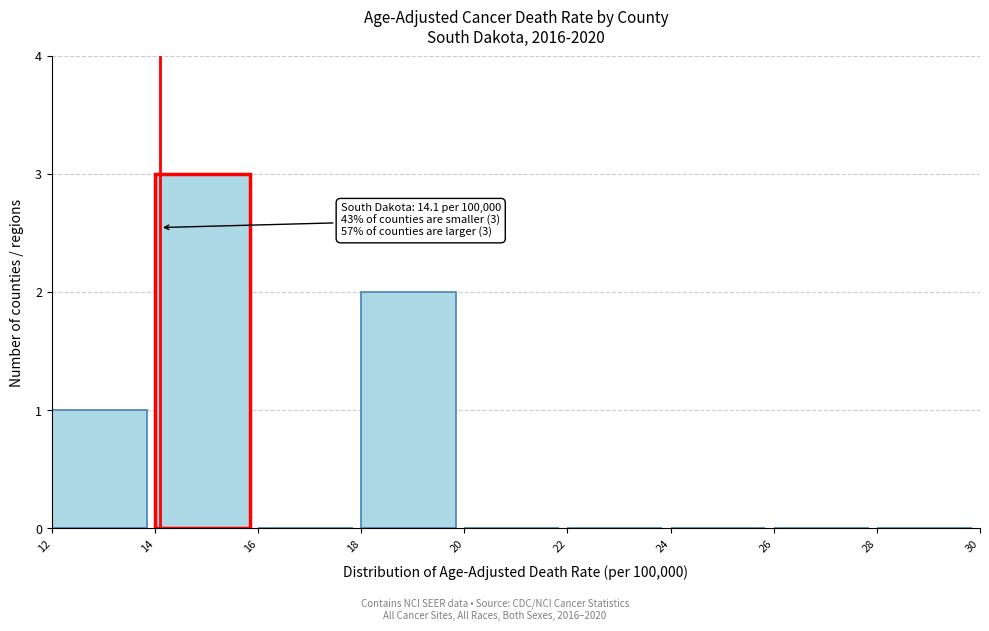

Over which range of the x-axis is the bar tallest?

14 to 16